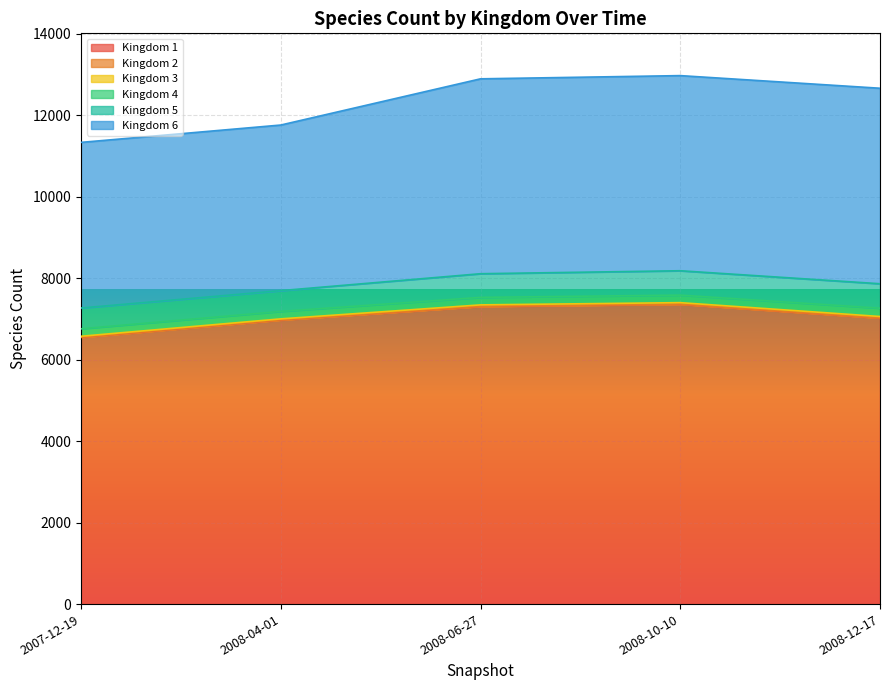

At which label does Kingdom 1 reach its minimum?

2007-12-19